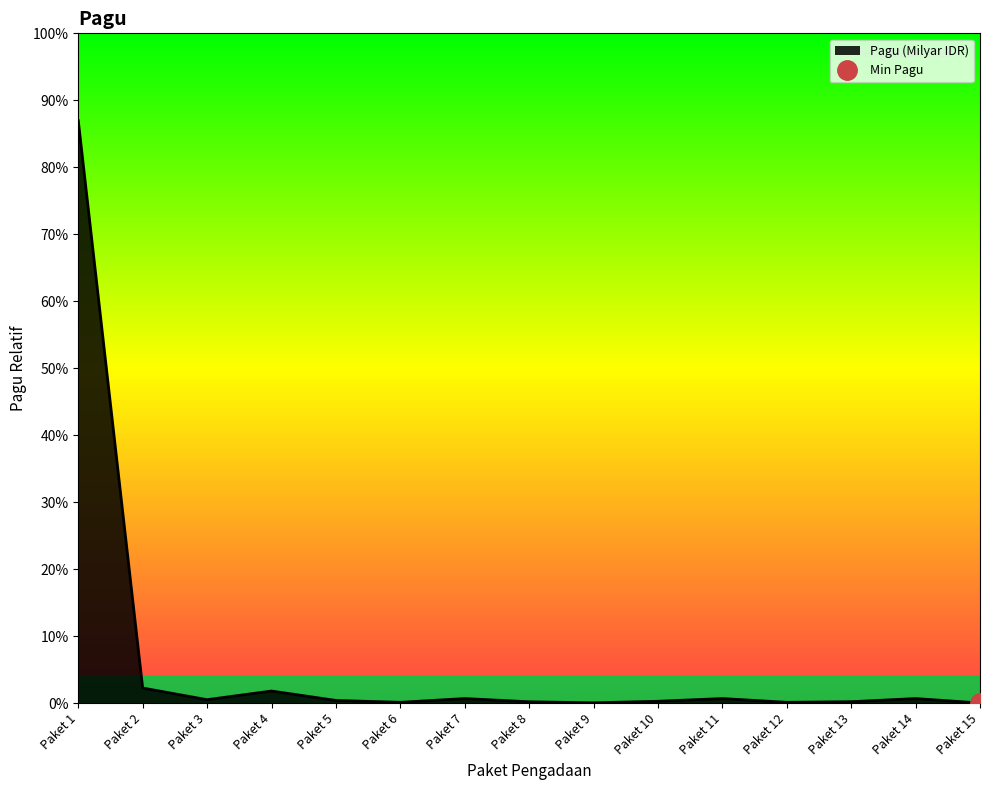

Reading left to right, what are all the values shown in this chart?

3.9	0.1	0.0	0.1	0.0	0.0	0.0	0.0	0.0	0.0	0.0	0.0	0.0	0.0	0.0